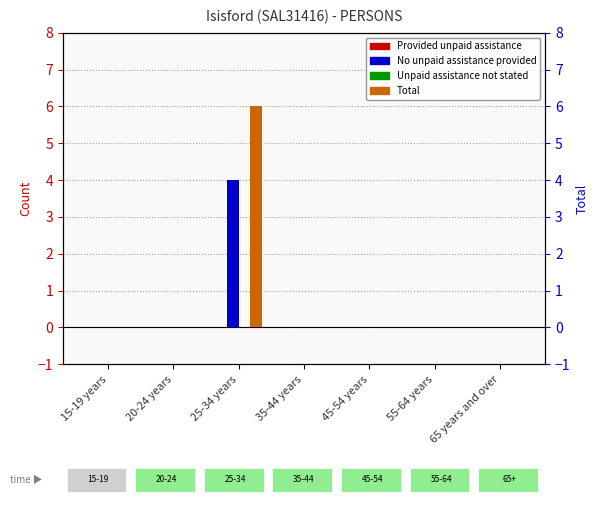

List the series in order of their peak value, highest first.

Total, No unpaid assistance provided, Provided unpaid assistance, Unpaid assistance not stated